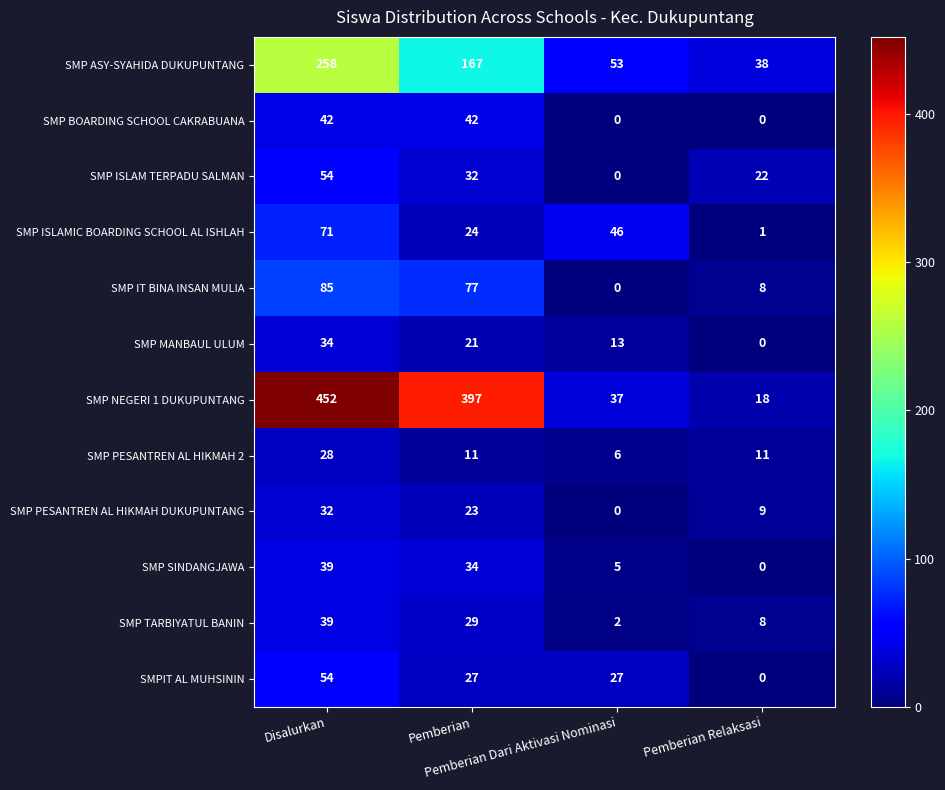

Count the SMP ISLAMIC BOARDING SCHOOL AL ISHLAH values in the range 24 to 71.

3